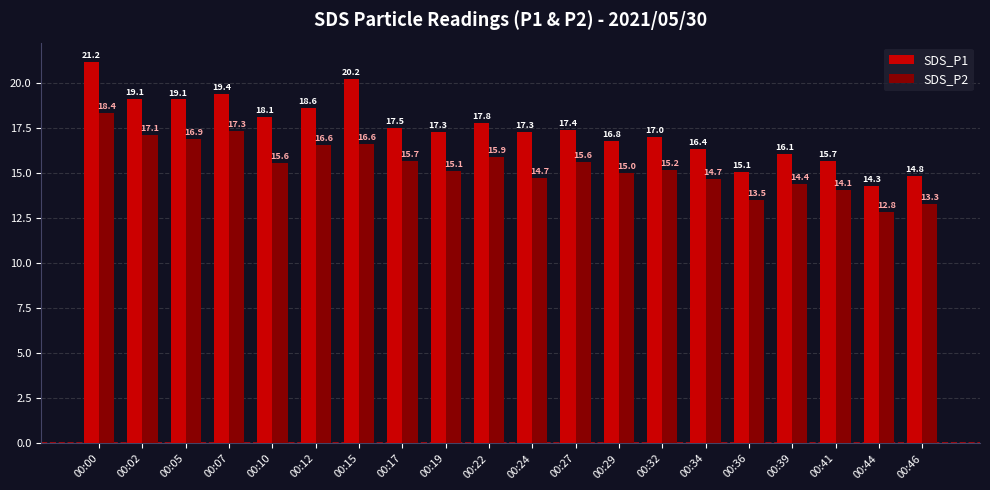

Reading left to right, extract all data points from this chart.

SDS_P1: 21.2	19.1	19.1	19.4	18.1	18.6	20.2	17.5	17.3	17.8	17.3	17.4	16.8	17.0	16.4	15.1	16.1	15.7	14.3	14.8
SDS_P2: 18.4	17.1	16.9	17.3	15.6	16.6	16.6	15.7	15.1	15.9	14.7	15.6	15.0	15.2	14.7	13.5	14.4	14.1	12.8	13.3